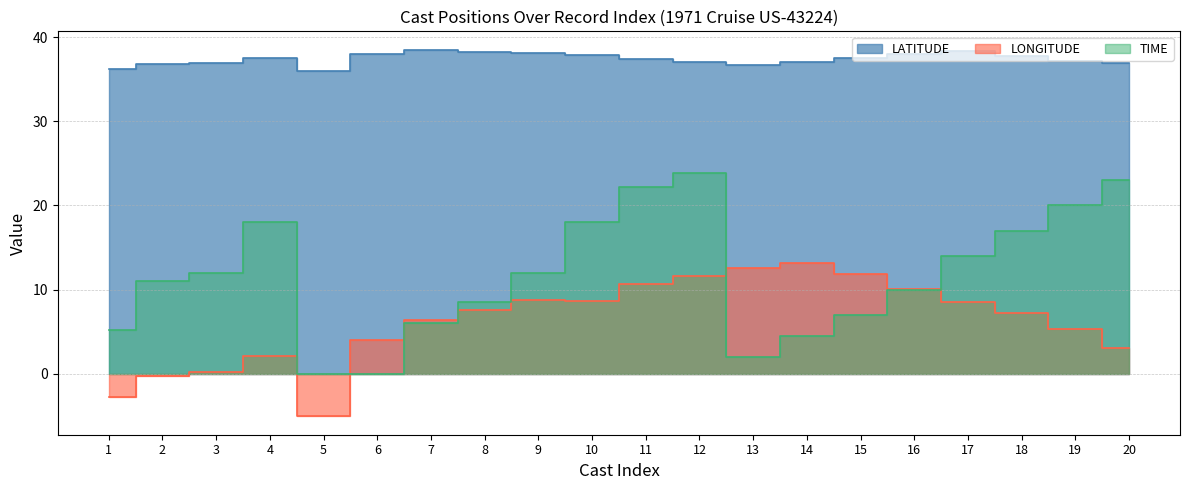

Reading left to right, extract all data points from this chart.

LATITUDE: 1=36.2	2=36.8	3=36.9	4=37.5	5=36.0	6=38.0	7=38.5	8=38.2	9=38.1	10=37.9	11=37.4	12=37.1	13=36.8	14=37.1	15=37.5	16=38.0	17=38.3	18=37.8	19=37.2	20=36.9
LONGITUDE: 1=-2.8	2=-0.3	3=0.2	4=2.1	5=-5.1	6=4.0	7=6.4	8=7.6	9=8.8	10=8.7	11=10.6	12=11.6	13=12.5	14=13.2	15=11.8	16=10.1	17=8.5	18=7.2	19=5.3	20=3.1
TIME: 1=5.2	2=11.0	3=12.0	4=18.0	5=0.0	6=0.0	7=6.0	8=8.5	9=12.0	10=18.0	11=22.2	12=23.9	13=2.0	14=4.5	15=7.0	16=10.0	17=14.0	18=17.0	19=20.0	20=23.0